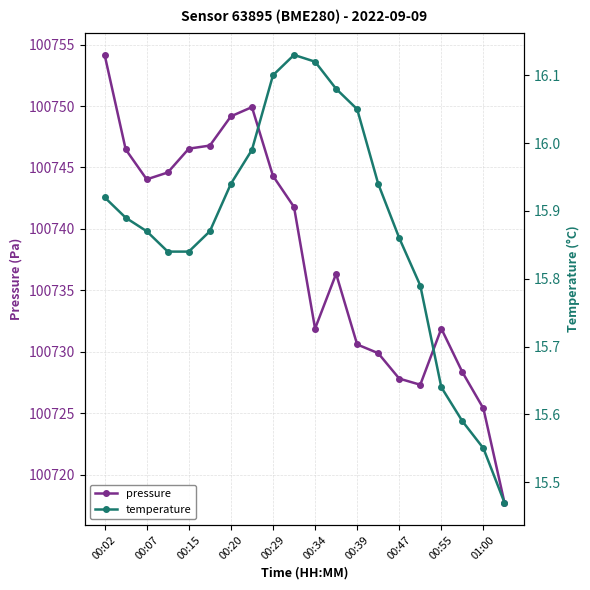

Which series has the widest spread of values?

pressure